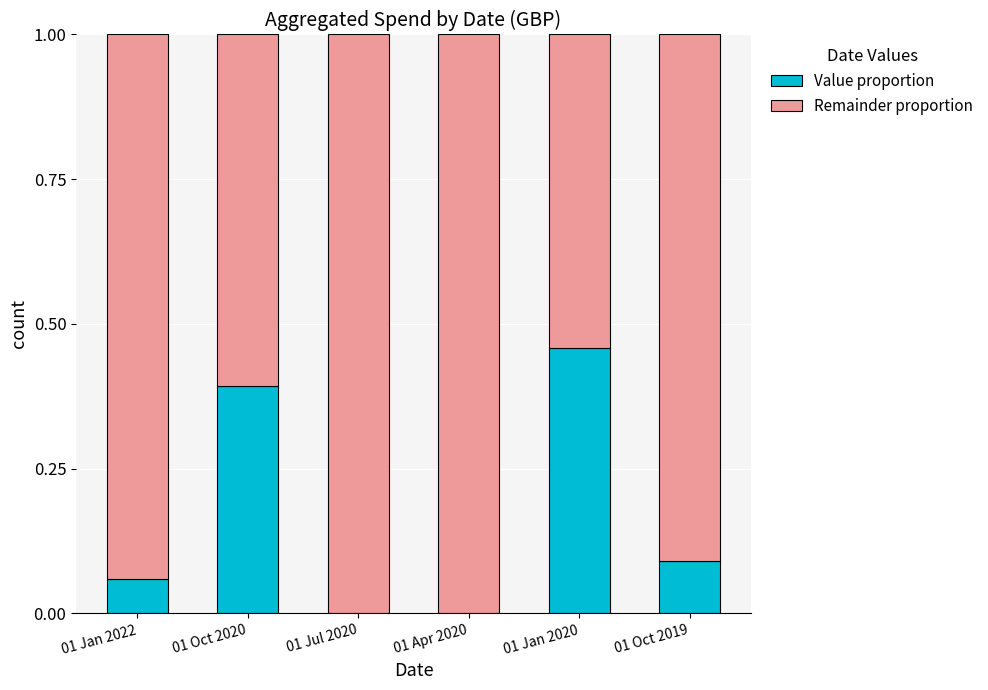

What is the sum of the Value proportion values at 01 Oct 2020 and 01 Jul 2020?

0.4